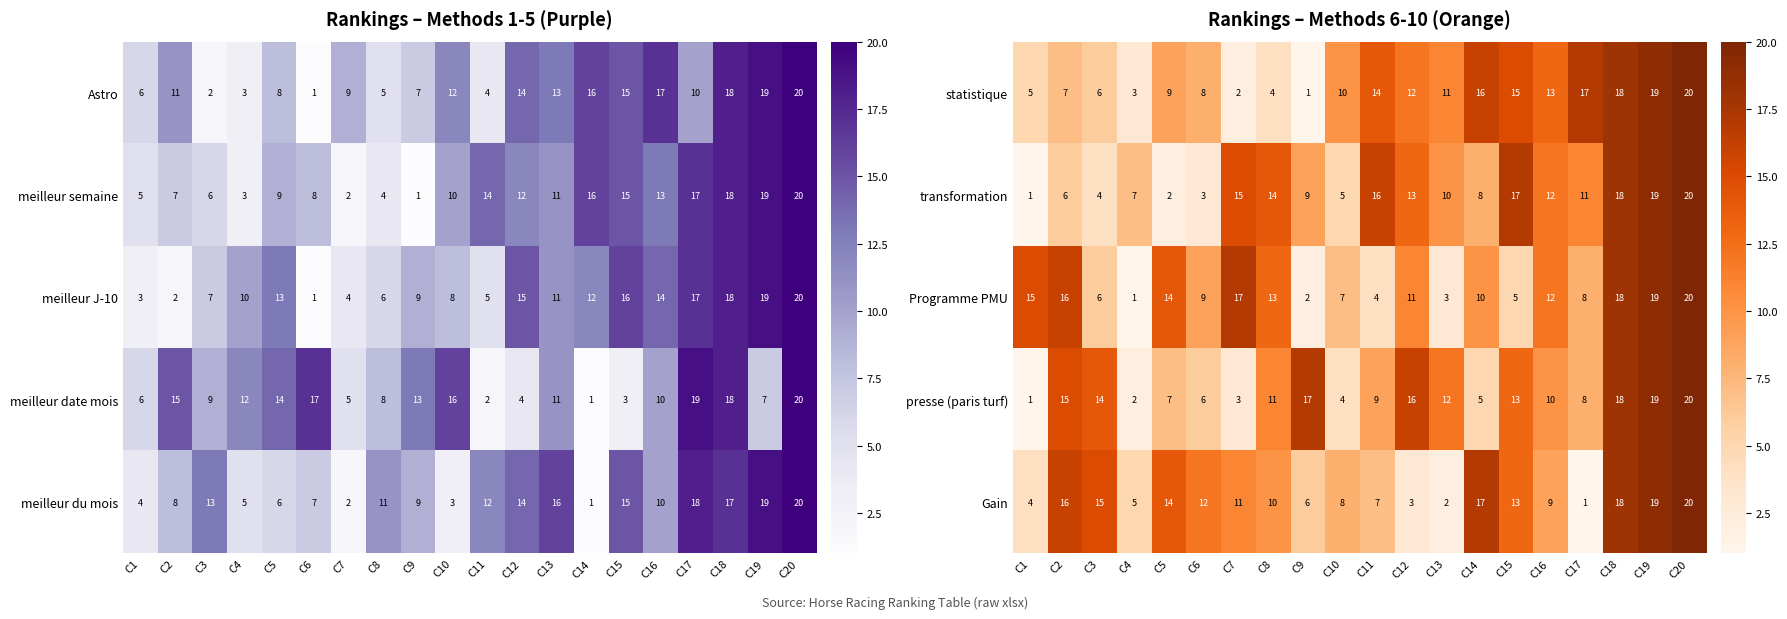

What is the maximum value for statistique?

20